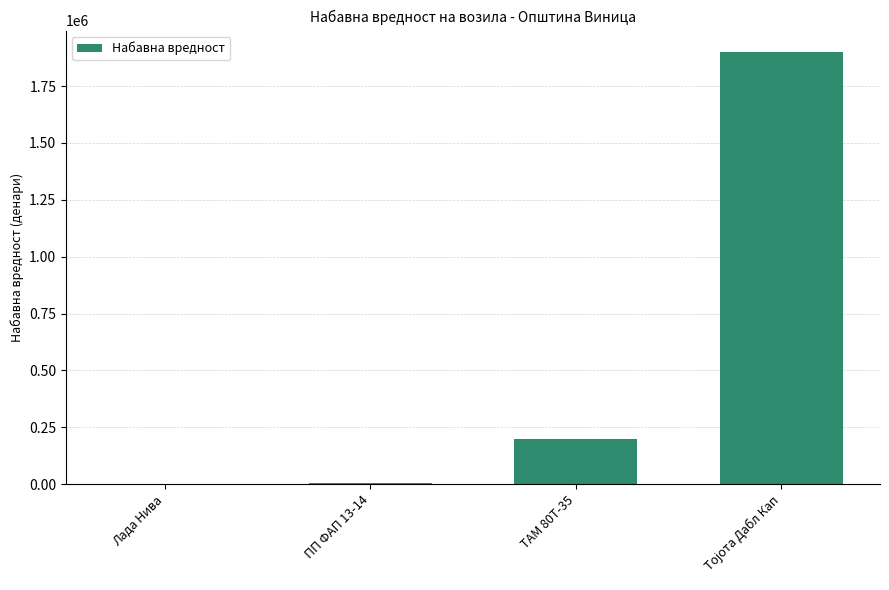

Is it true that the value at ТАМ 80Т-35 is 91375?

False